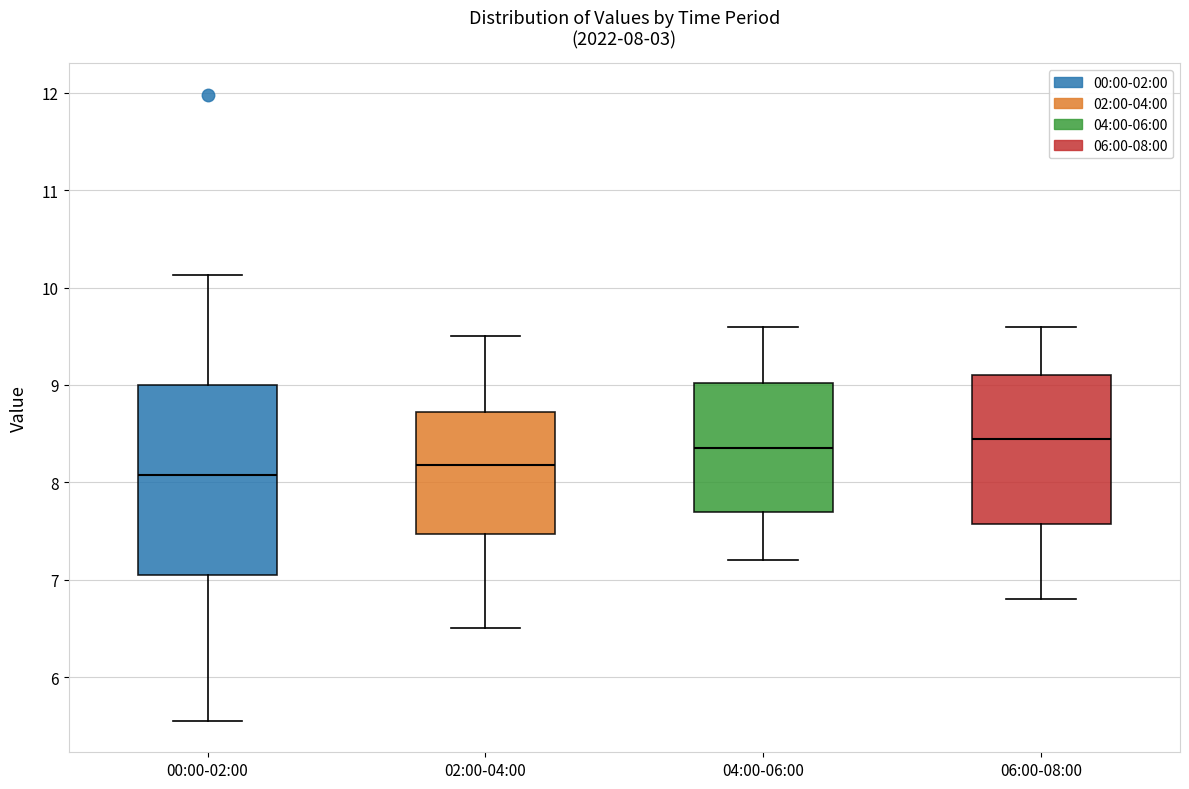

Comparing the boxes themselves (not the whiskers), which one is the tallest?

00:00-02:00